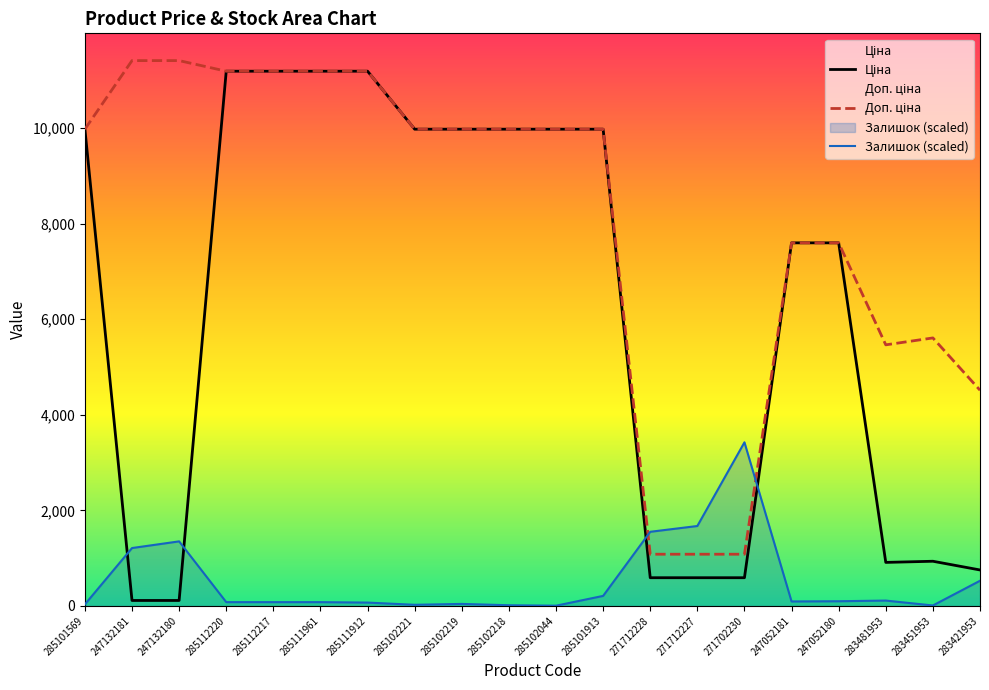

What is the label of the 2nd point from the left?

247132181